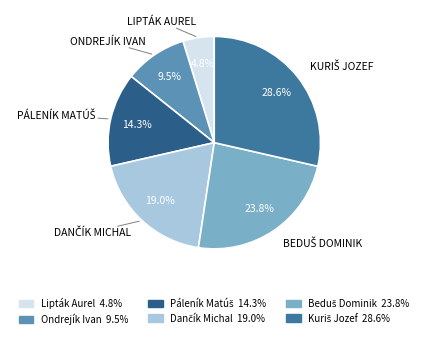

The Beduš Dominik slice represents 31% of the pie. True or false?

False